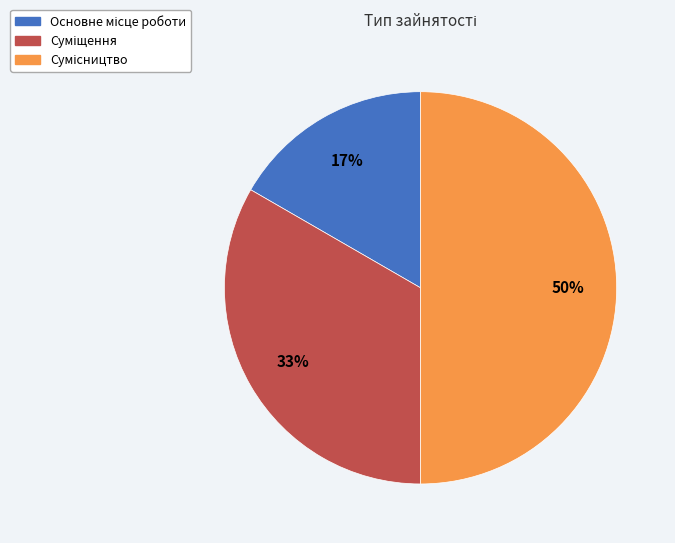

To the nearest percent, what is the difference between the largest and smallest slice percentages?

33%